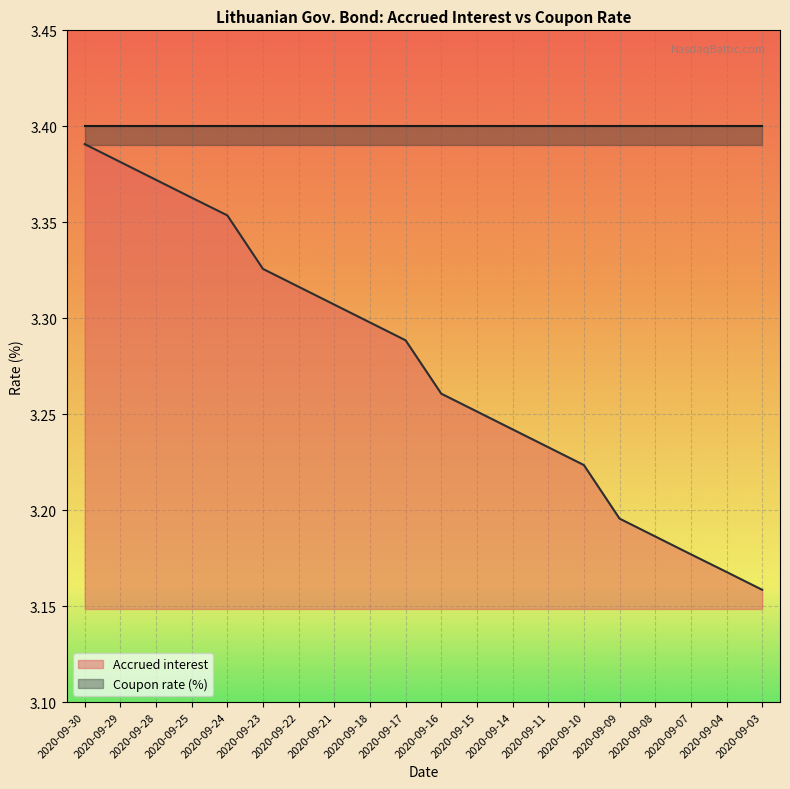

What is the value of the 14th point from the left?

3.2